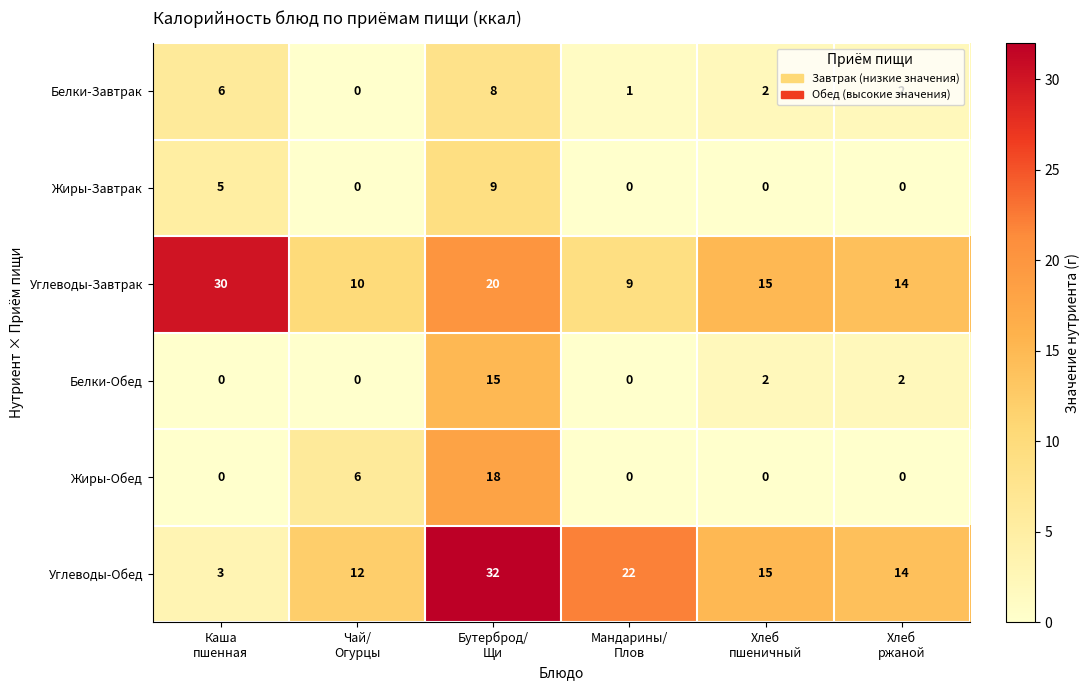

What is the maximum value shown in the chart?

32